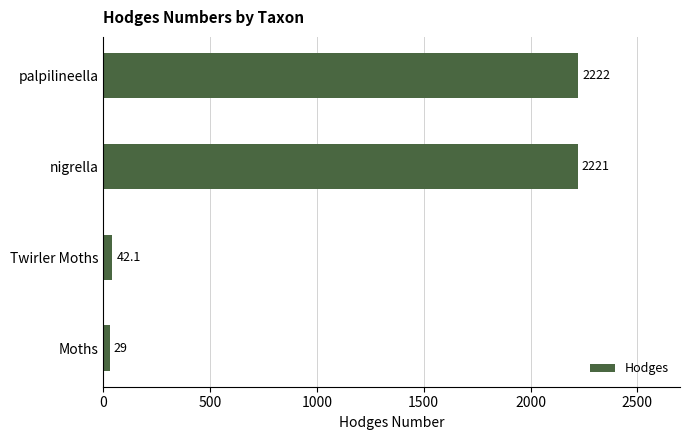

How many bars are there in total?

4